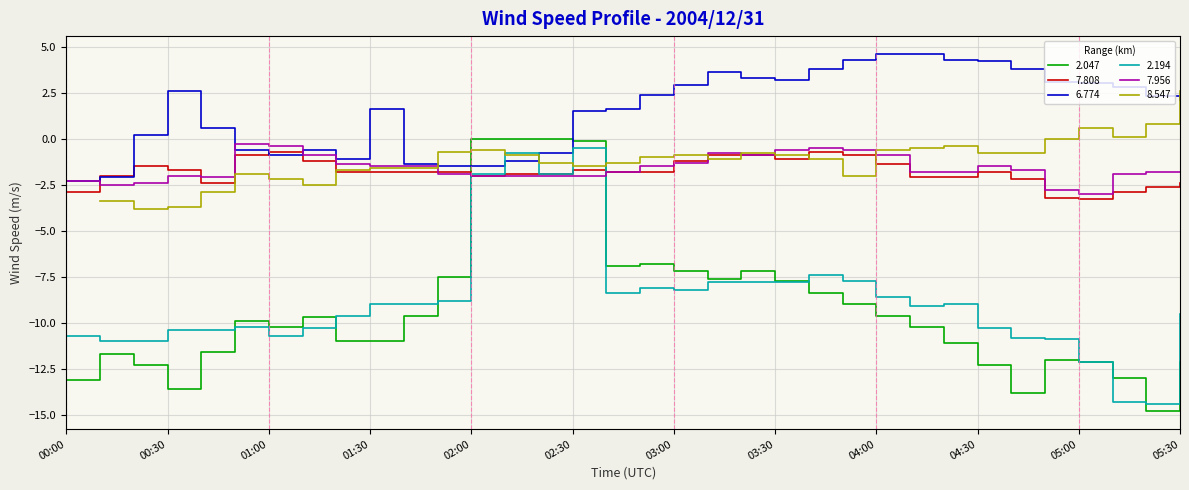

How many interior local valleys does the 7.956 series have?

4